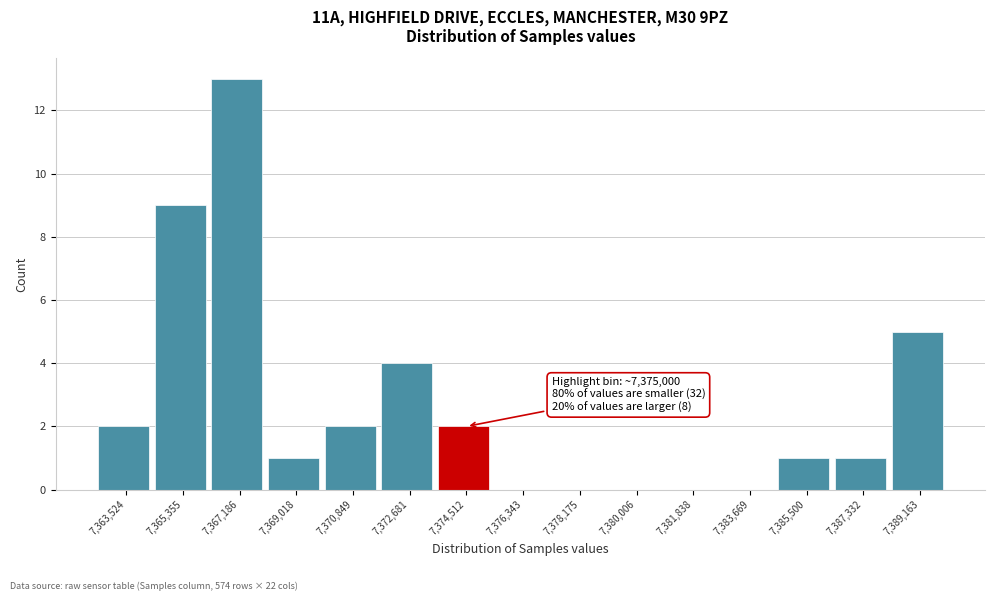

Reading left to right, what are all the values shown in this chart?

7,363,524=2	7,365,355=9	7,367,186=13	7,369,018=1	7,370,849=2	7,372,681=4	7,374,512=2	7,376,343=0	7,378,175=0	7,380,006=0	7,381,838=0	7,383,669=0	7,385,500=1	7,387,332=1	7,389,163=5